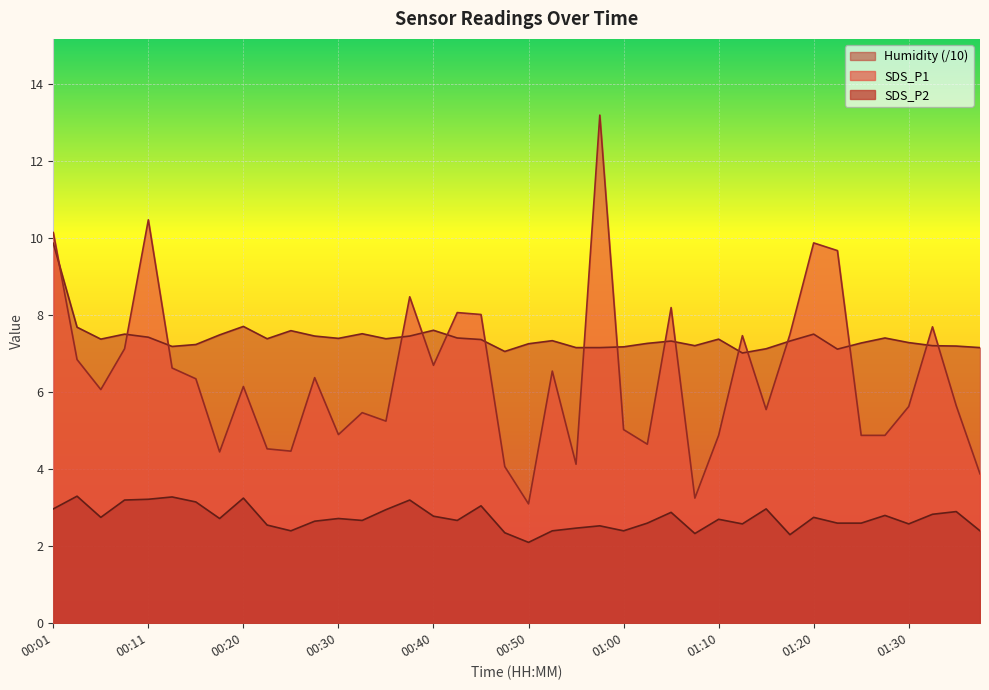

What is the label of the 24th point from the right?

00:40